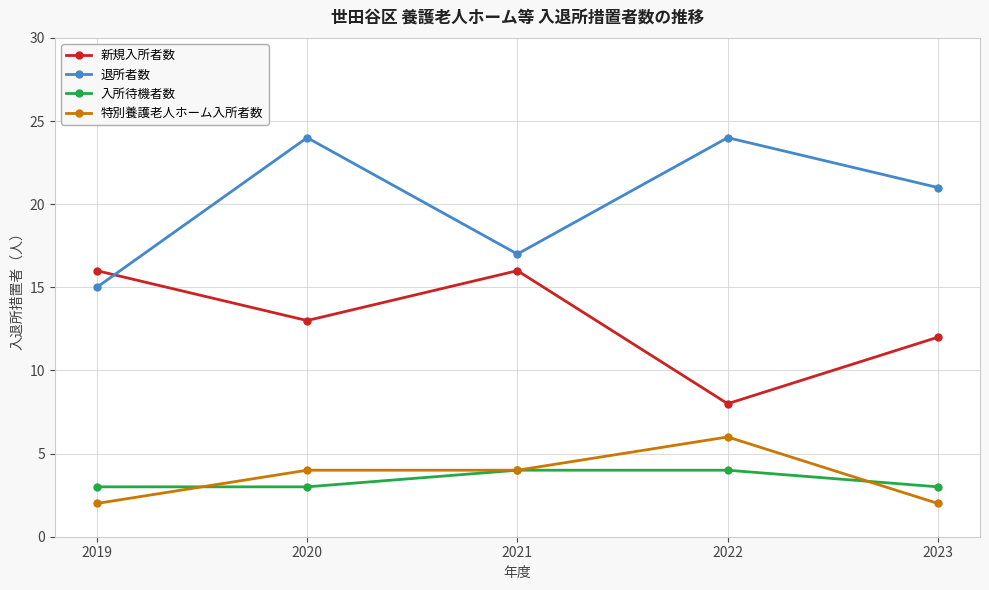

What is the spread (max minus min) of values at 2021?

13